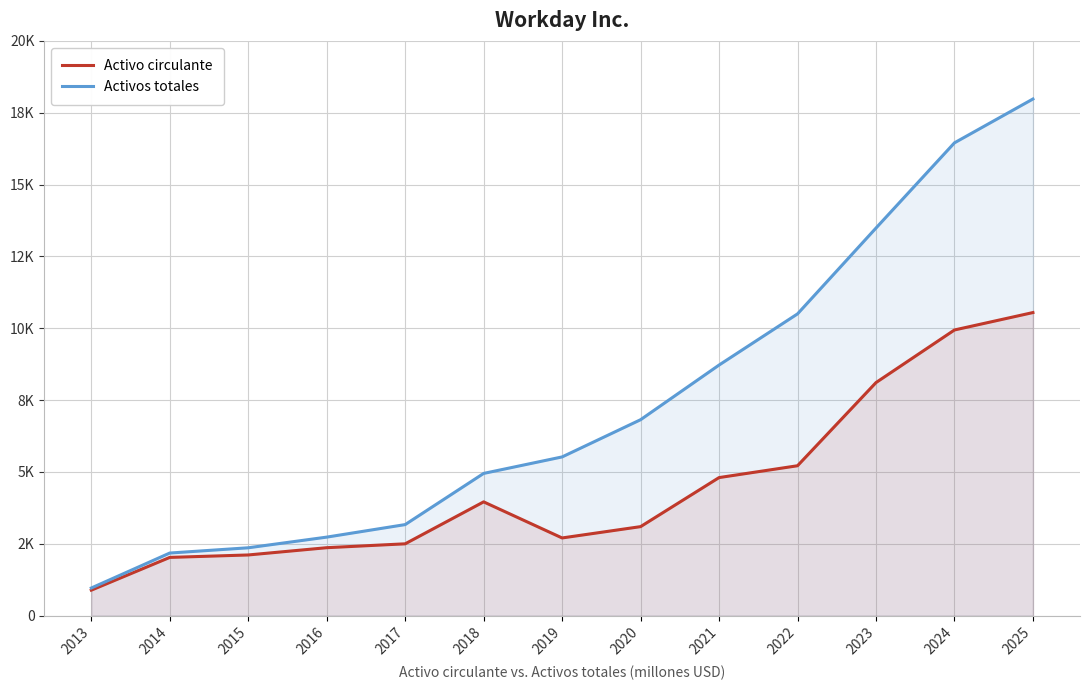

What is the highest value of the Activos totales series?

17977